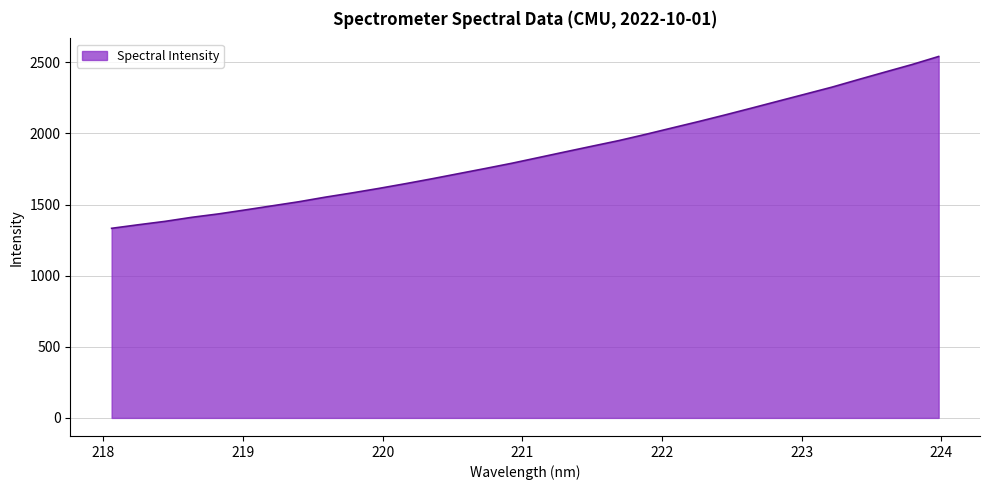

What is the greatest value displayed?

2541.3